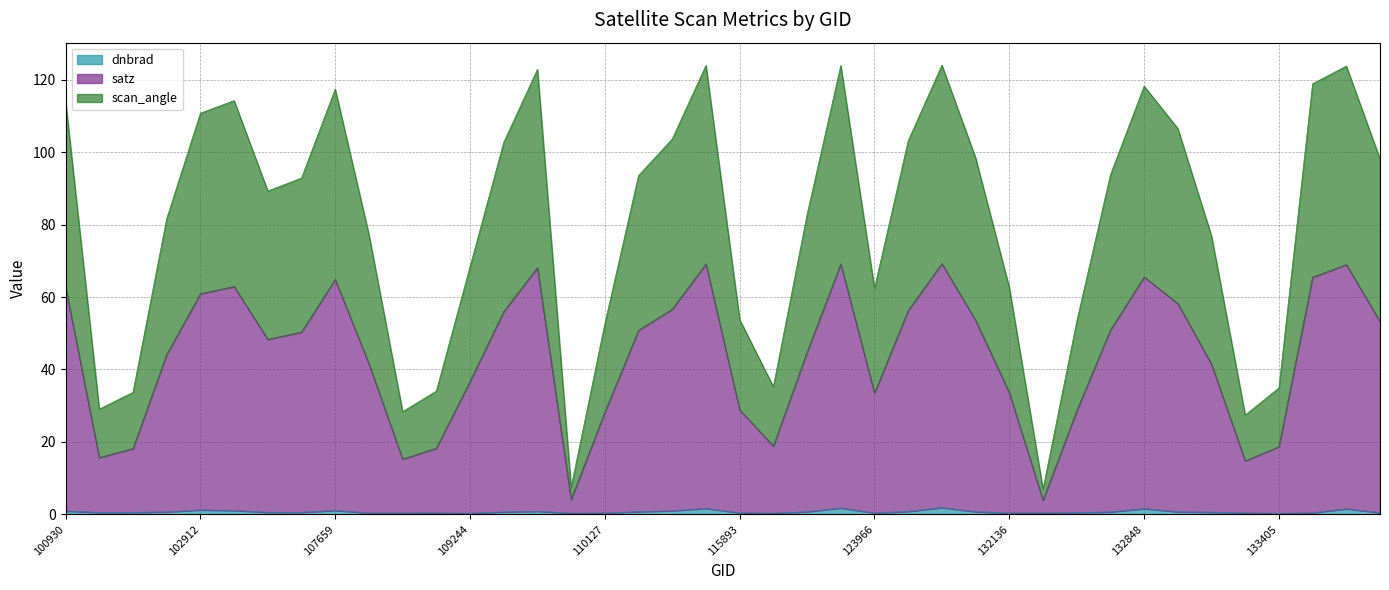

Which has a higher value, 132488 or 108015?

132488